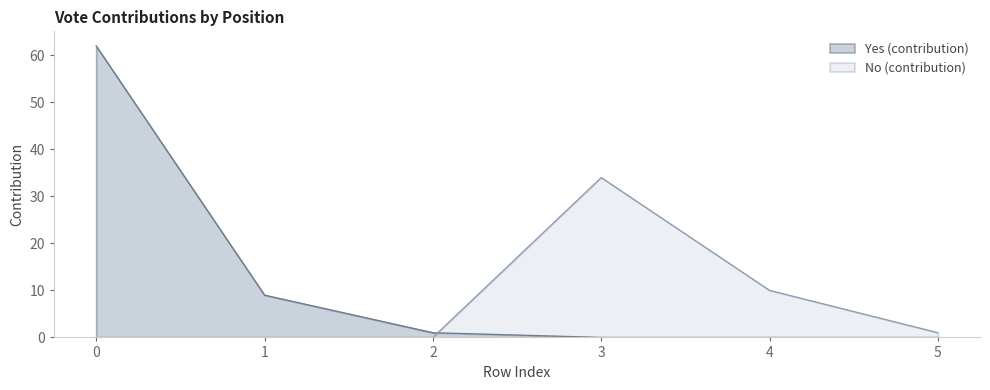

Between which two adjacent categories do Yes (contribution) and No (contribution) first intersect?

2 and 3